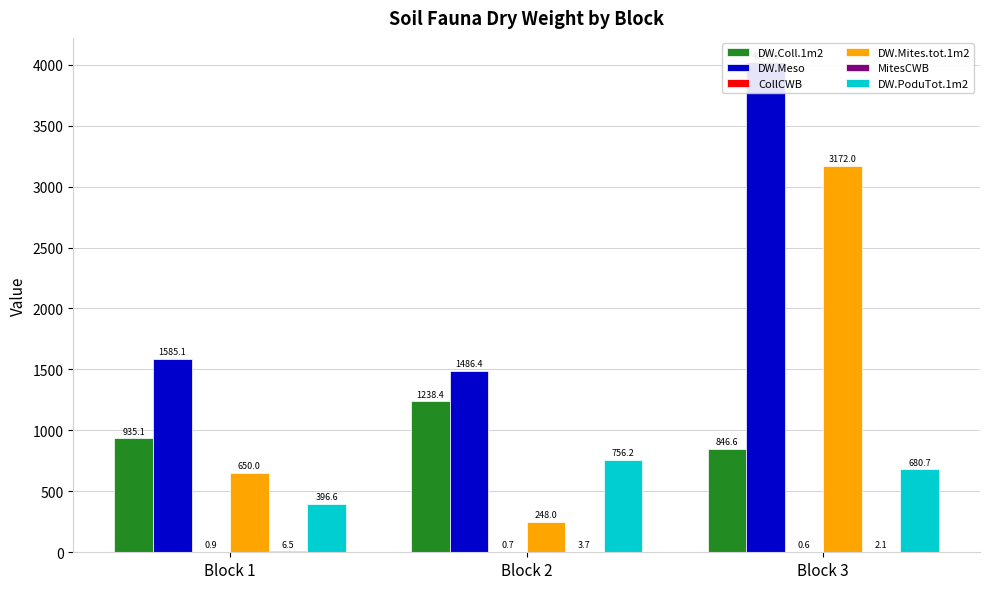

What is the difference between the DW.PoduTot.1m2 values at Block 2 and Block 3?

75.4